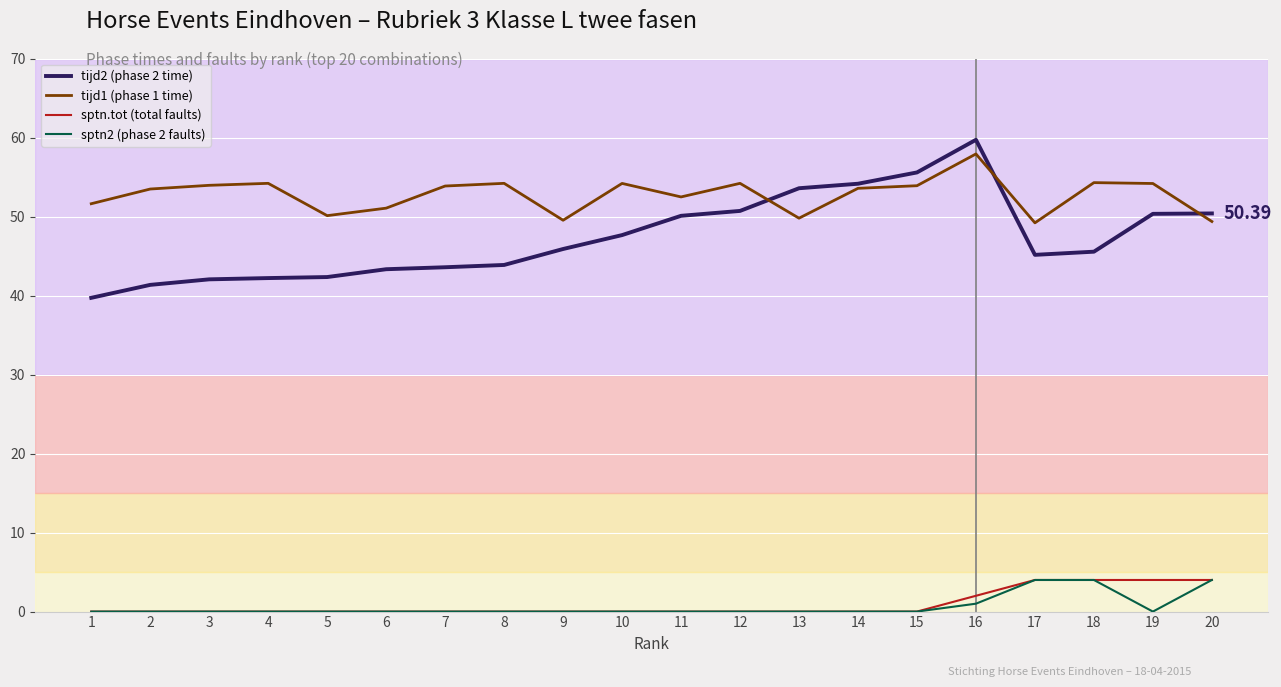

Which series has the largest range (max minus min)?

tijd2 (phase 2 time)